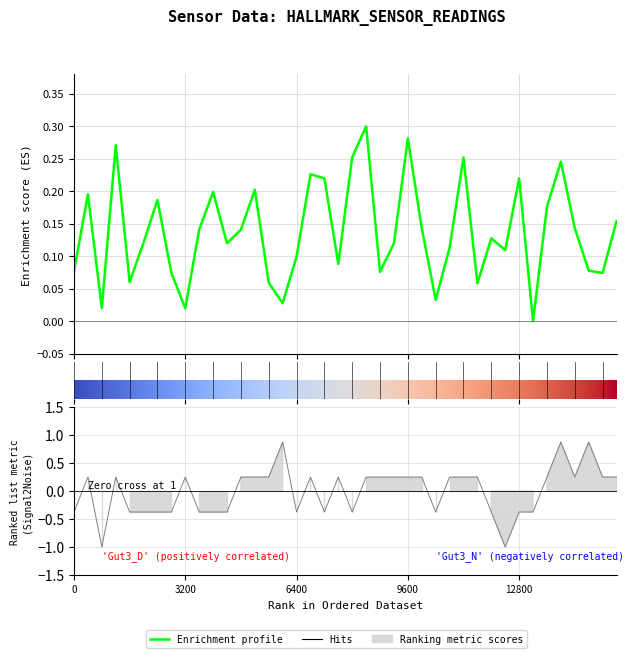

Does the chart have visible grid lines?

Yes